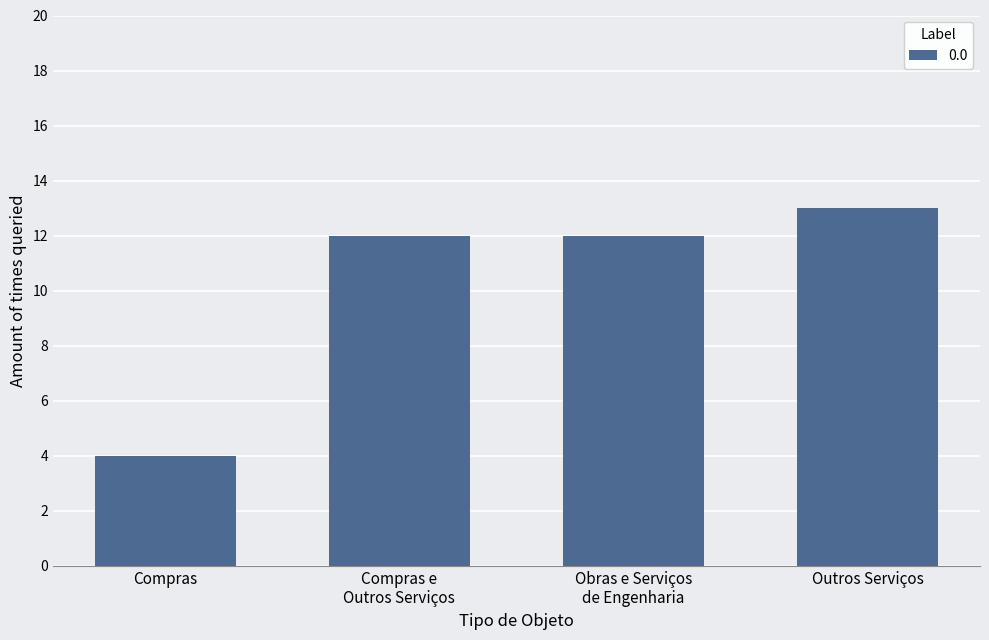

What is the average value?

10